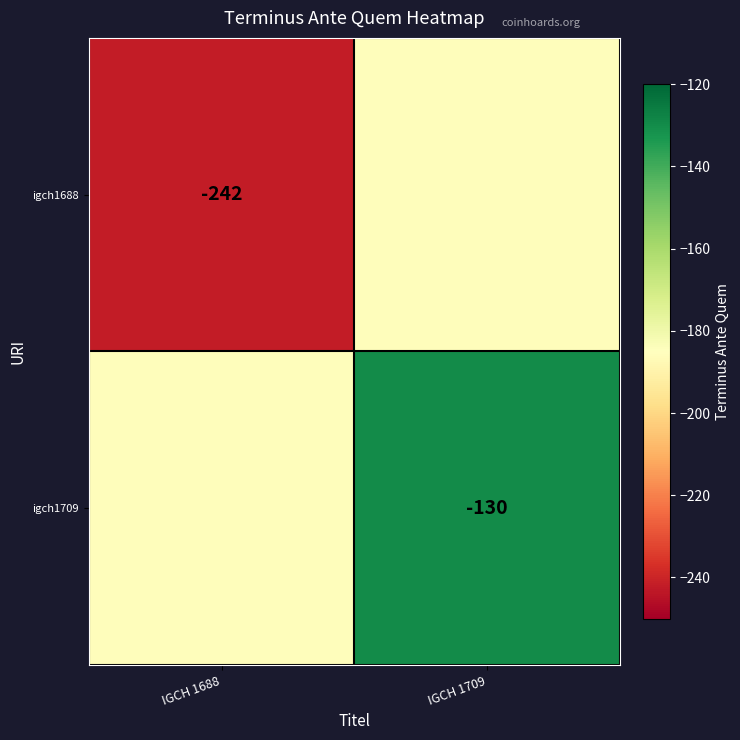

True or false: igch1709 has a value of -130 at IGCH 1709.

True